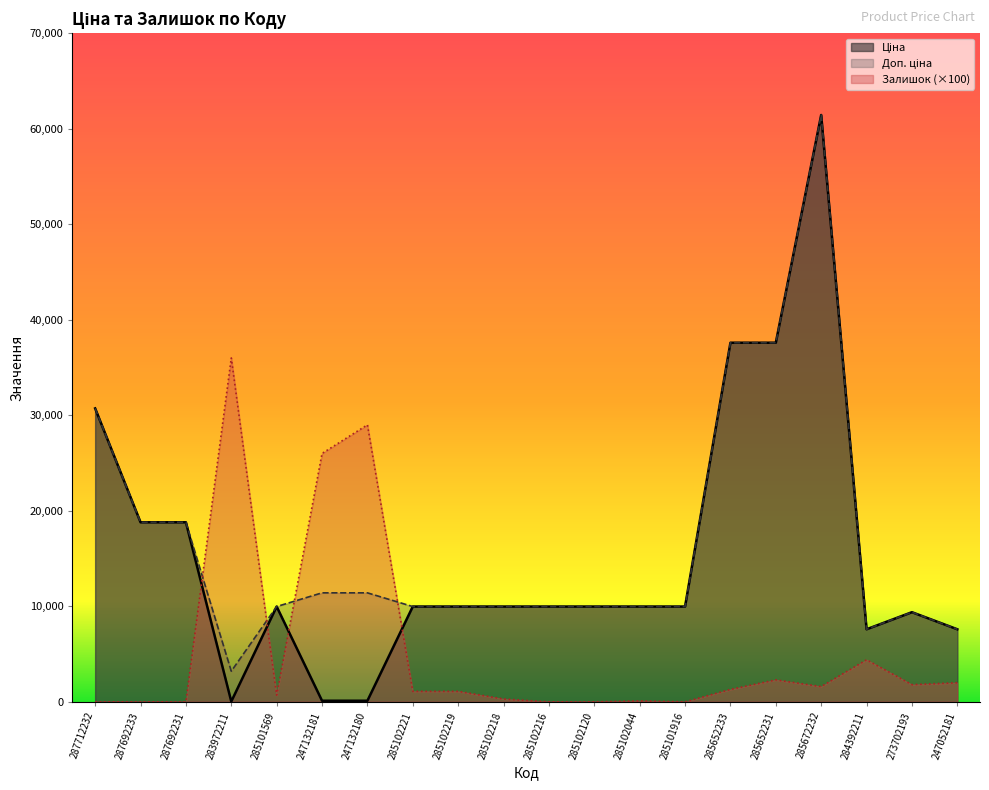

Which series has the largest total across all categories?

Доп. ціна